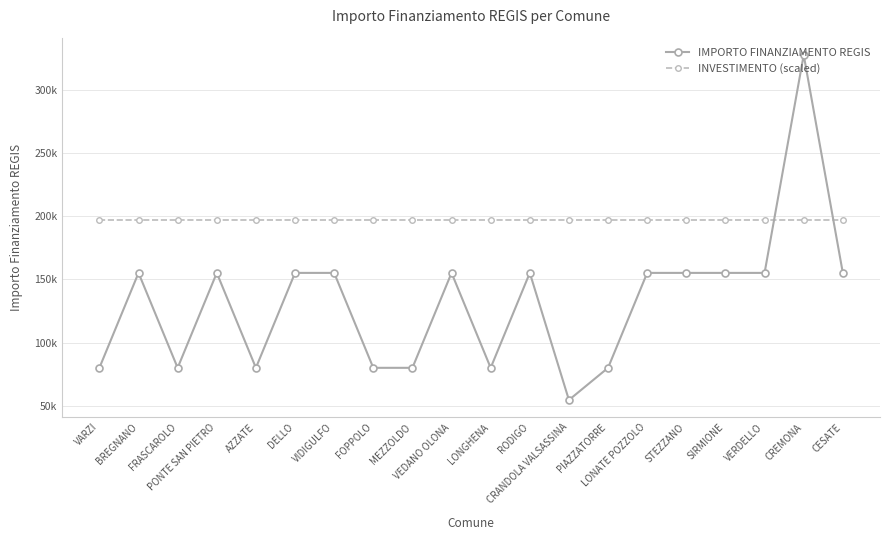

What is the minimum value for IMPORTO FINANZIAMENTO REGIS?

54412